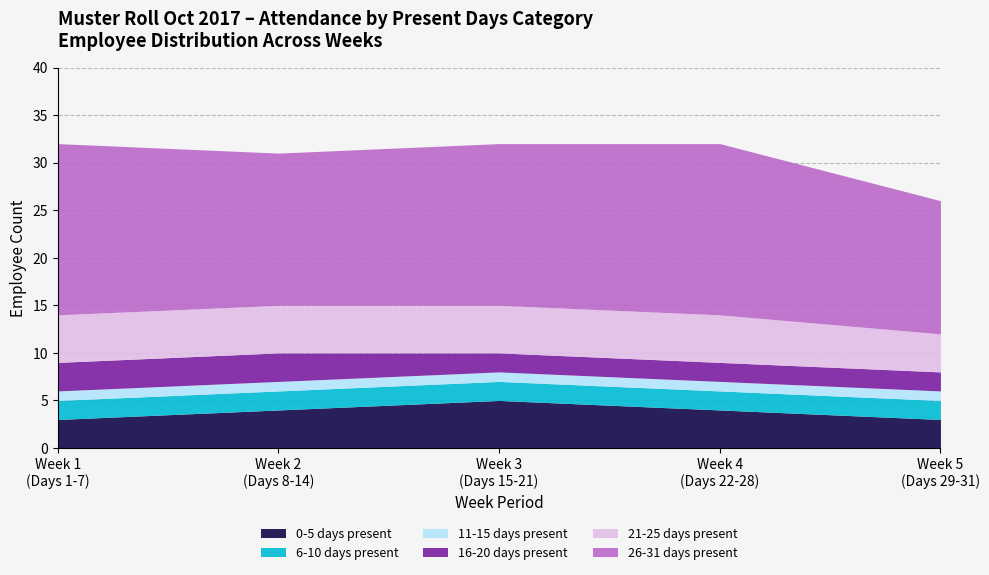

What is the lowest value of the 0-5 days present series?

3